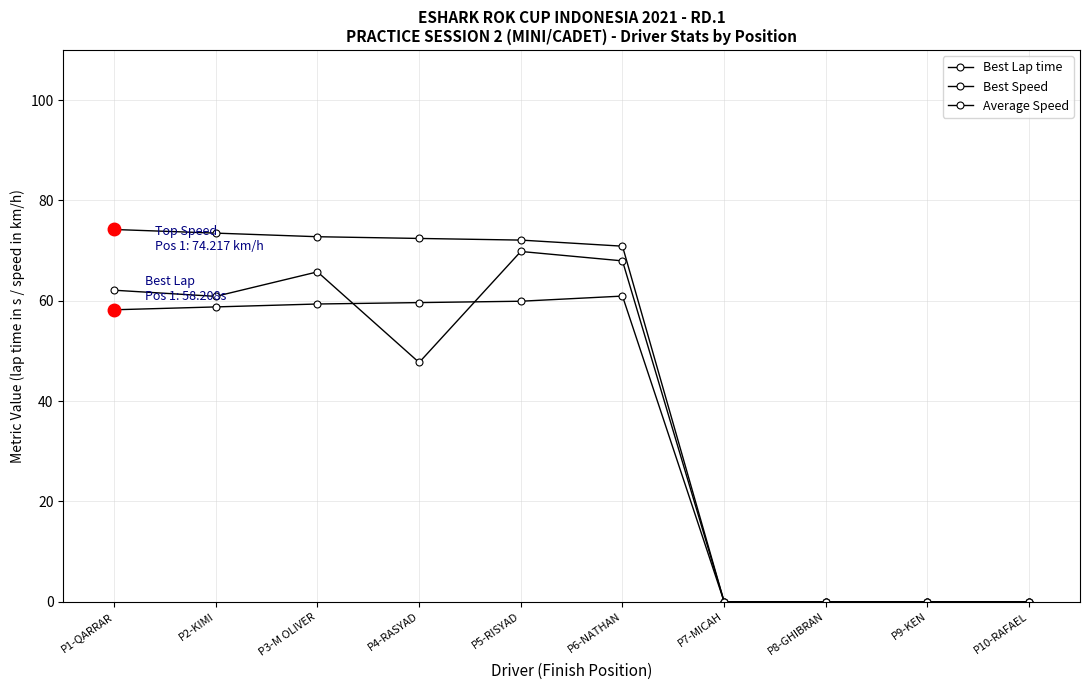

Where is the first local maximum for Average Speed?

P3-M OLIVER